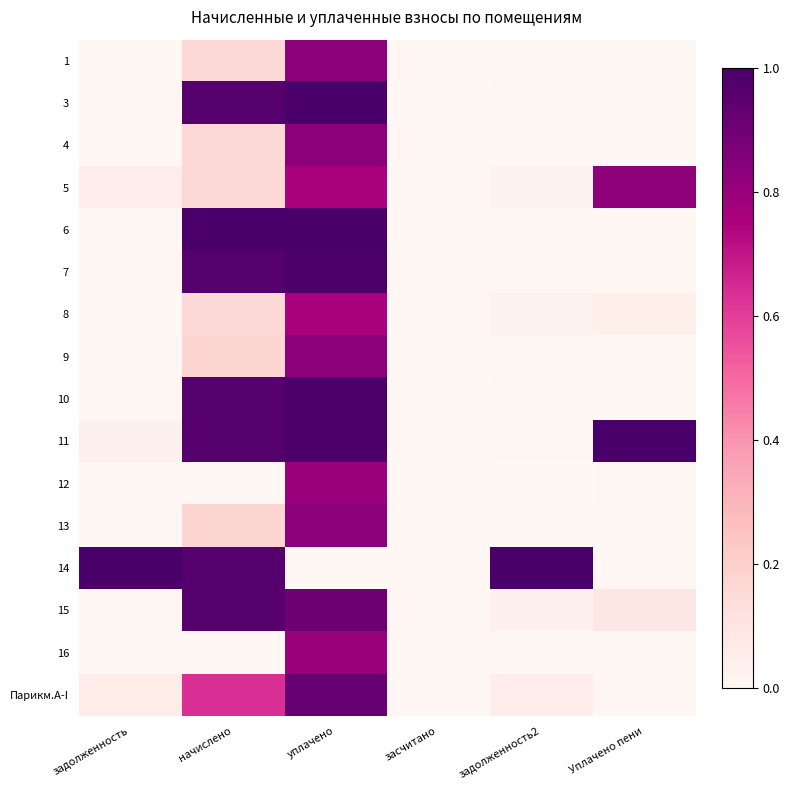

At which category is the sum across all series the highest?

уплачено